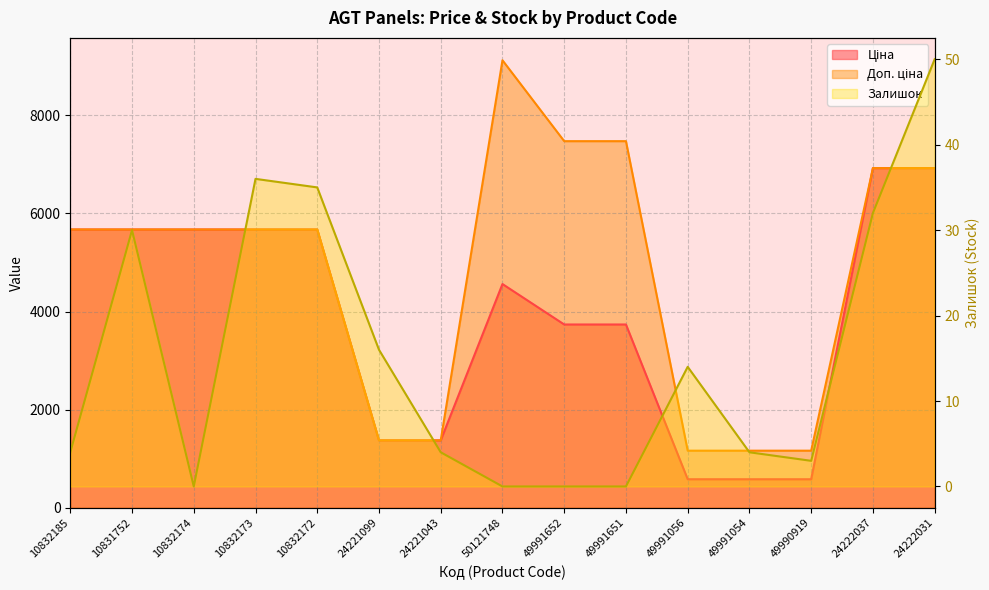

At 49991054, list the series in order from smallest to largest.

Залишок, Ціна, Доп. ціна